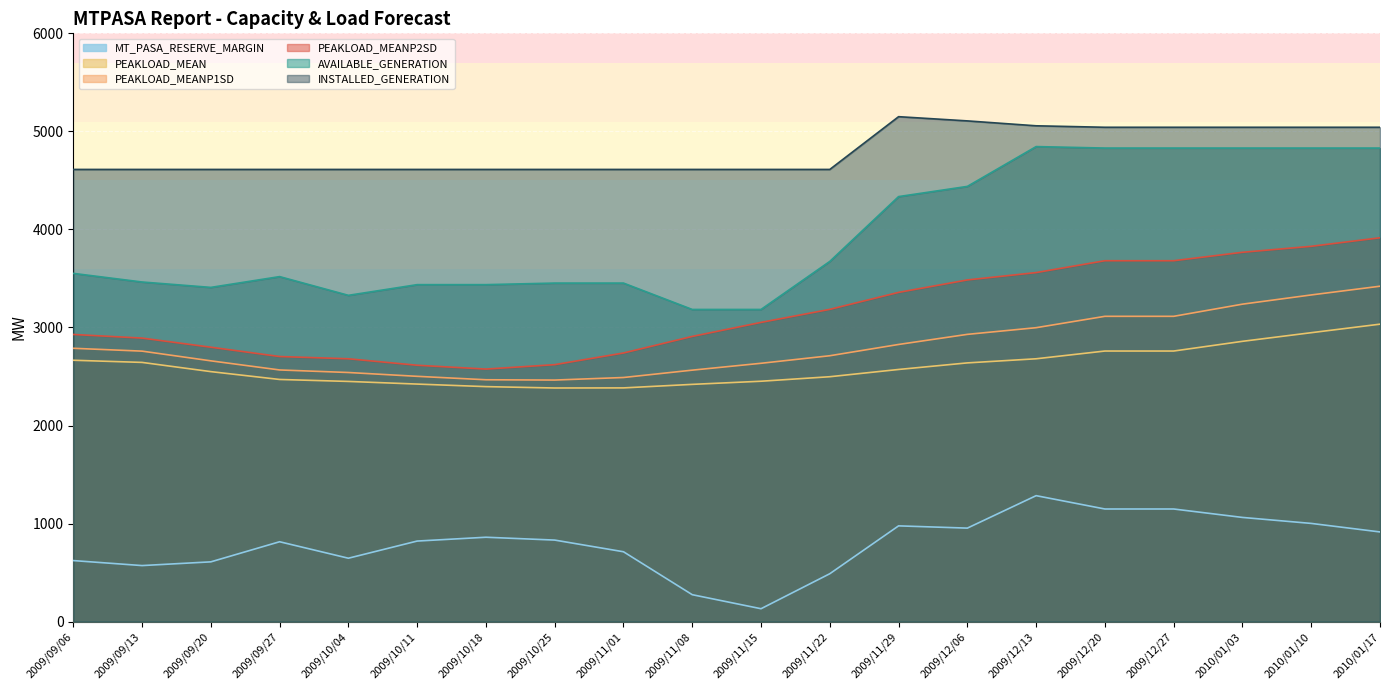

Which category has the lowest value across all series?

2009/11/15